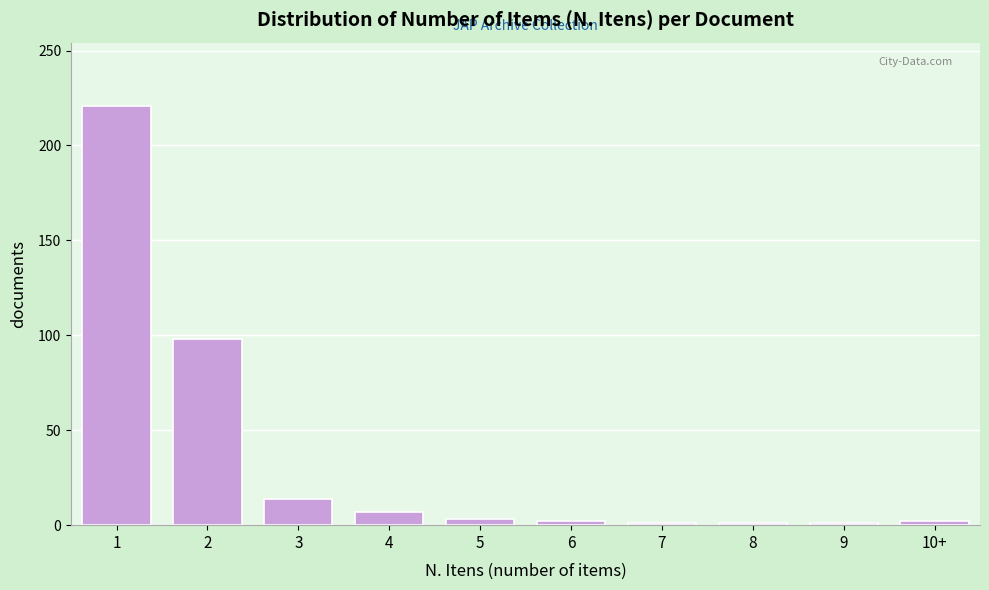

What is the maximum value shown in the chart?

221